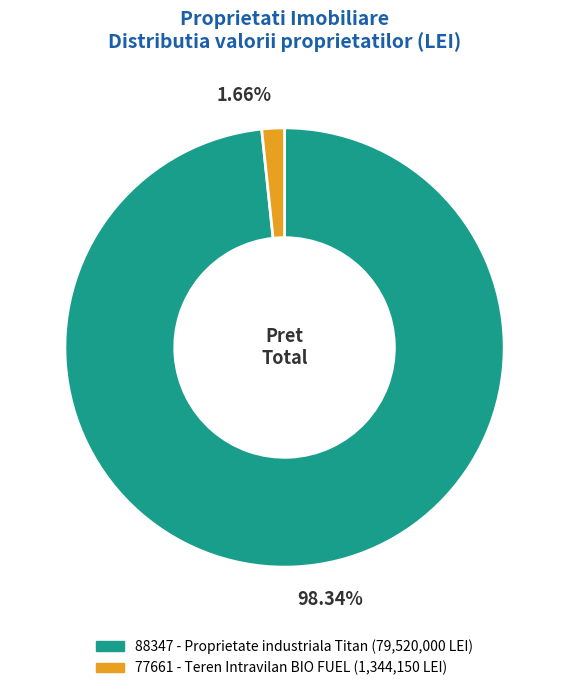

Which slice represents more than half of the pie?

88347 - Proprietate industriala Titan